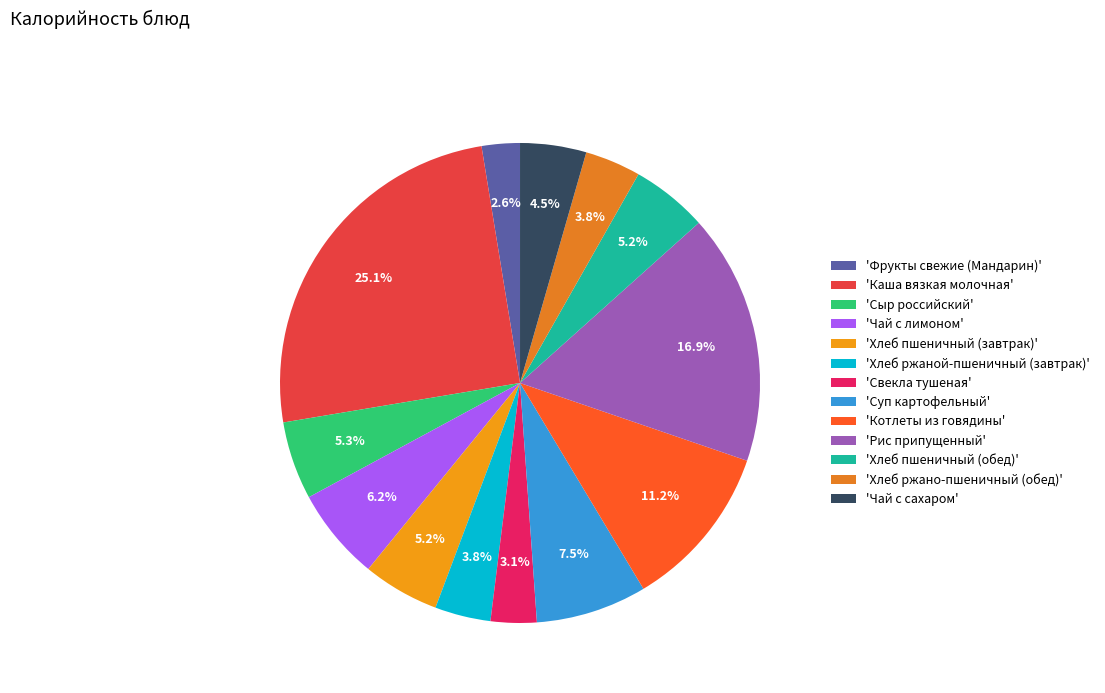

Count the number of slices in the pie.

13